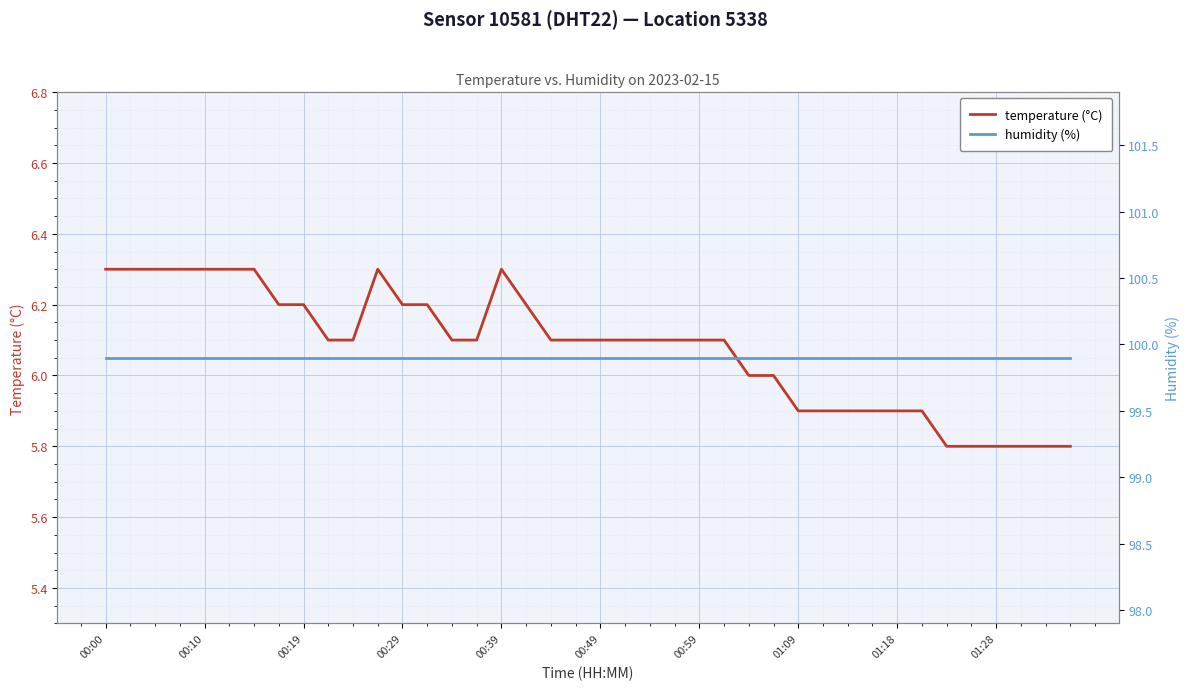

Which series has the largest total across all categories?

humidity (%)